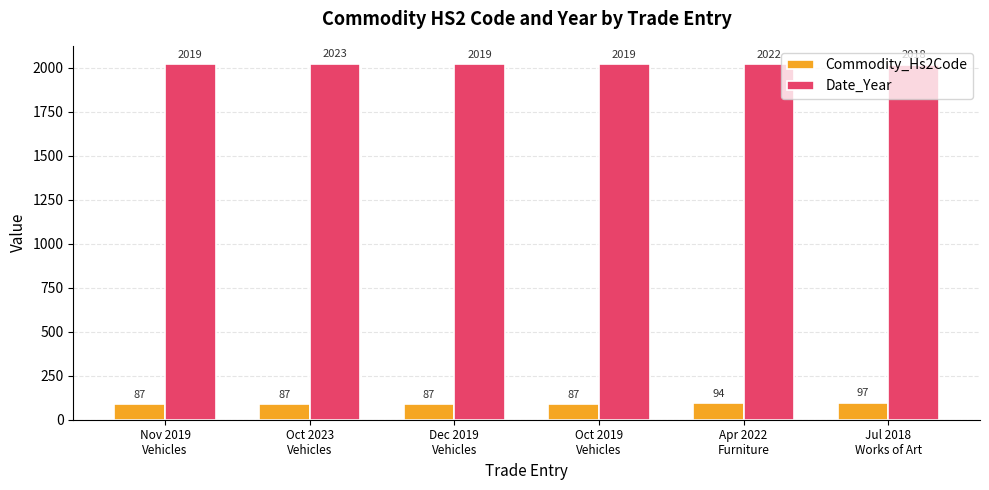

What is the greatest value displayed?

2023